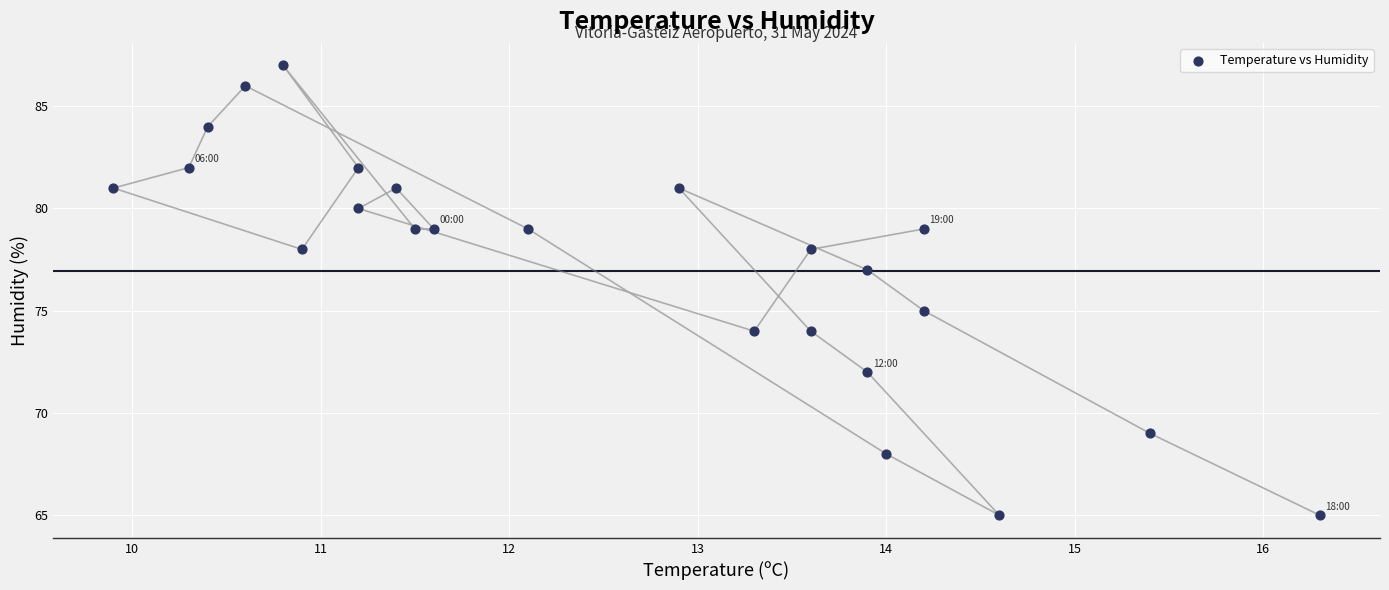

What is the range of Y values (max minus min)?

22